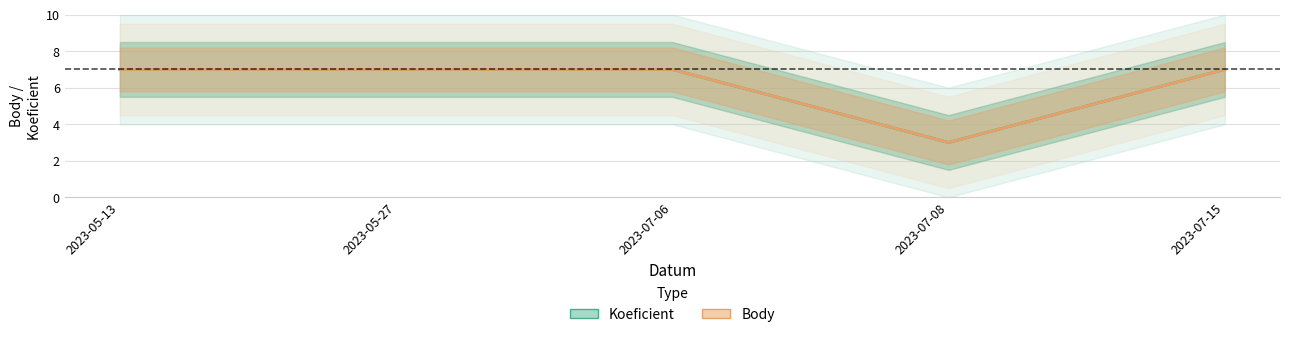

Count the Body values in the range 7 to 8.

4